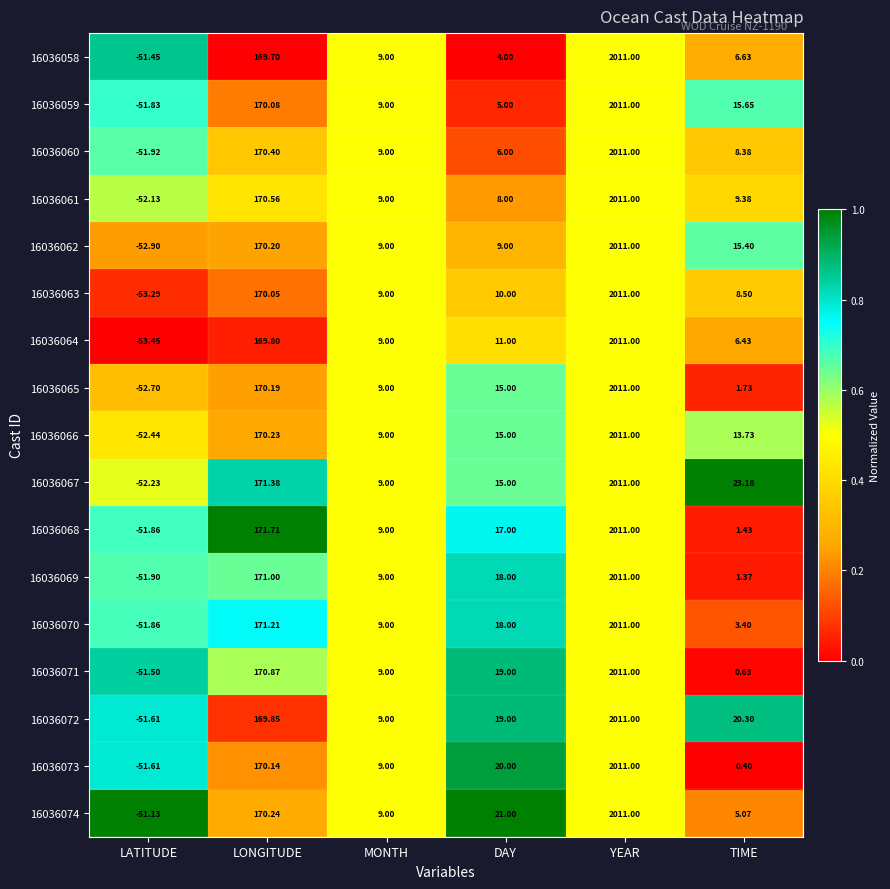

At which label does 16036060 reach its minimum?

LATITUDE